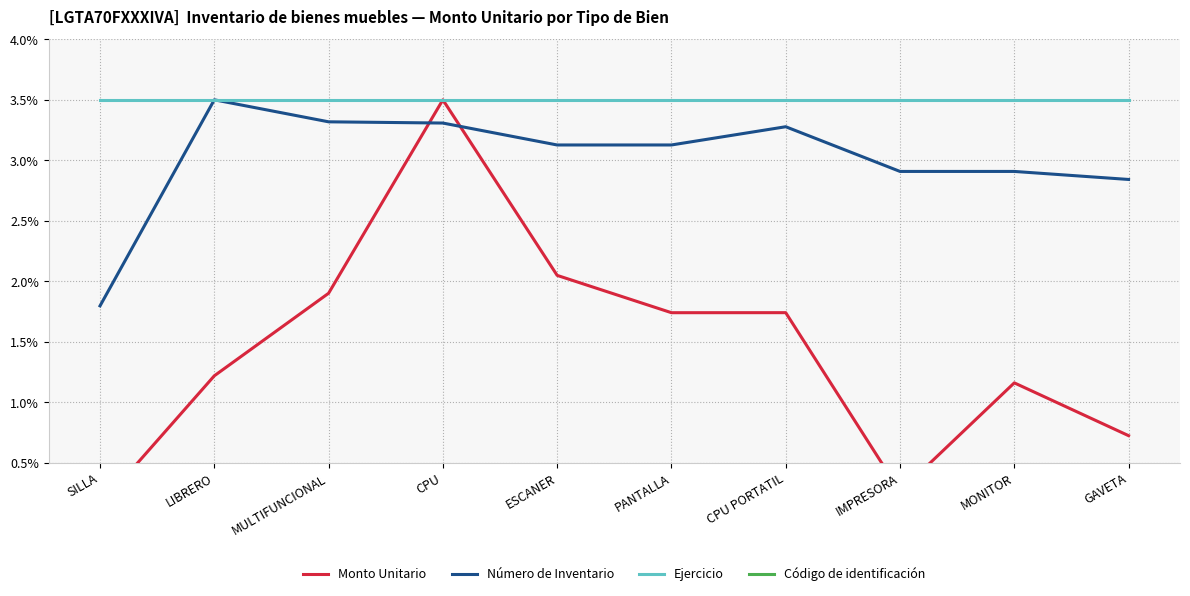

True or false: Número de Inventario has more than 1 points higher than both neighbors.

True